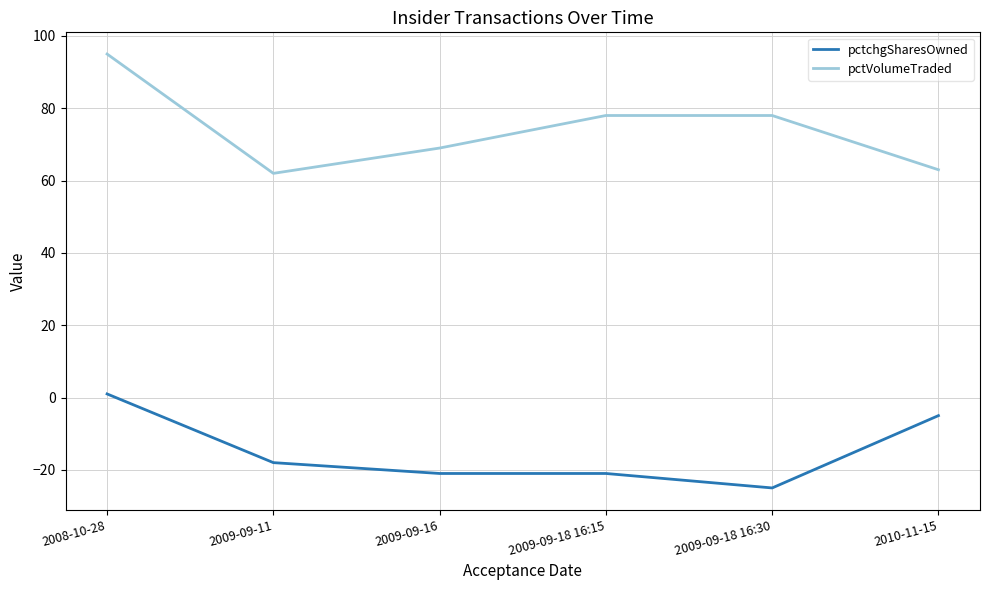

What is the lowest value of the pctVolumeTraded series?

62